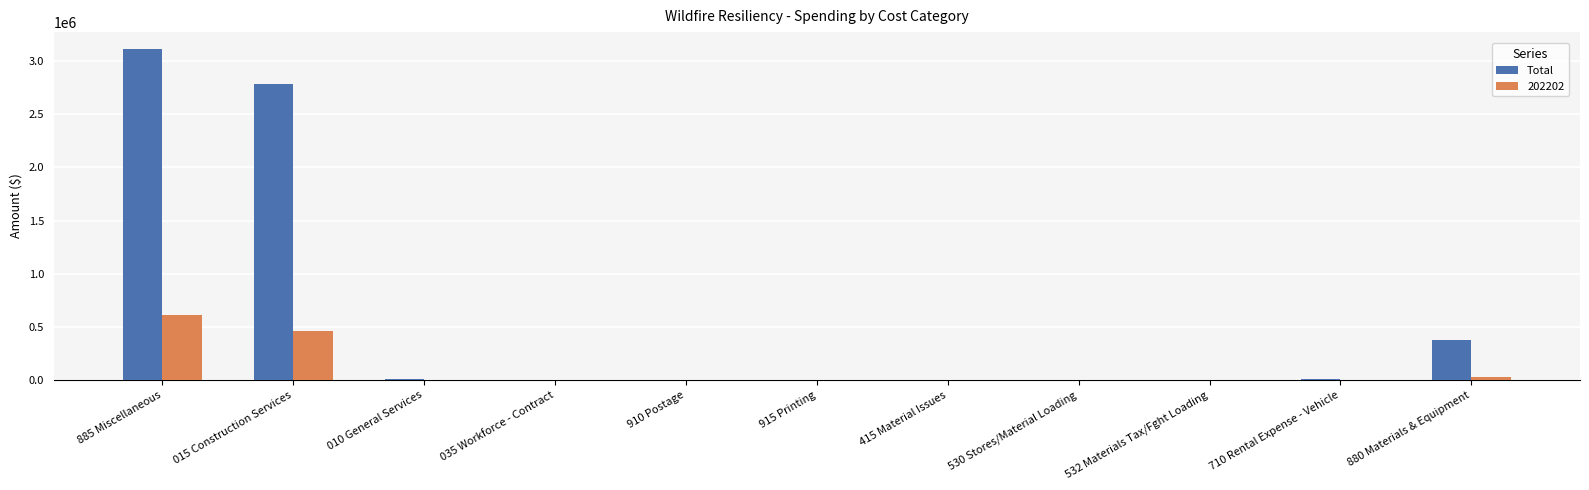

What is the sum of all 202202 values?

1102846.2